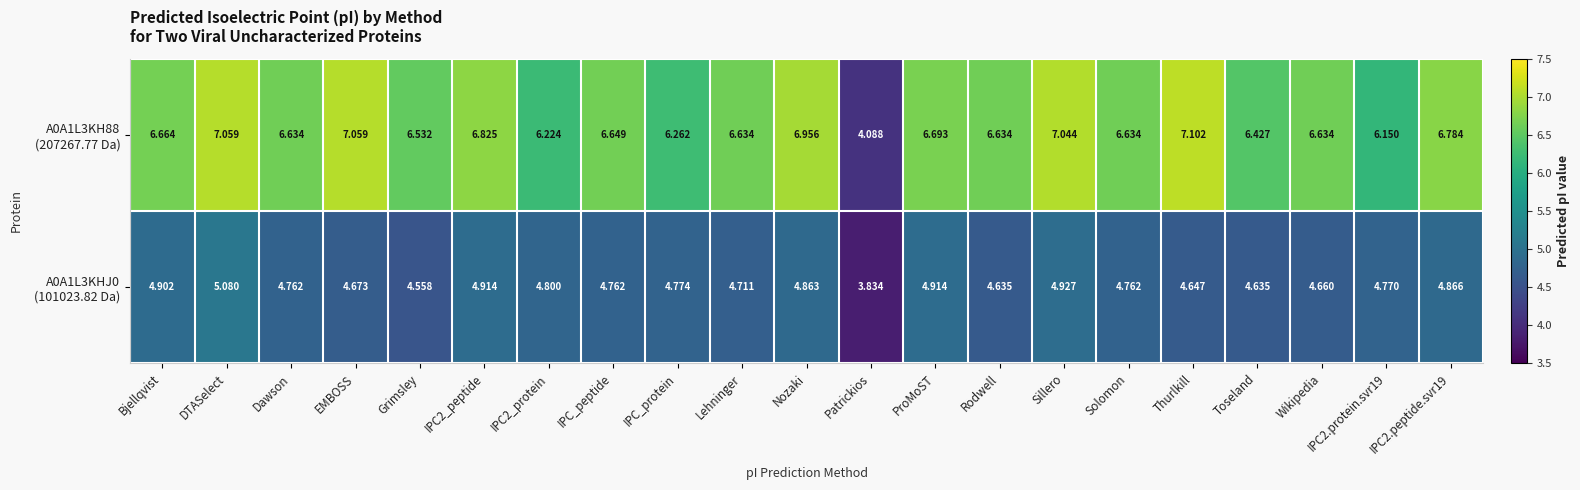

How many categories are shown in the chart?

21